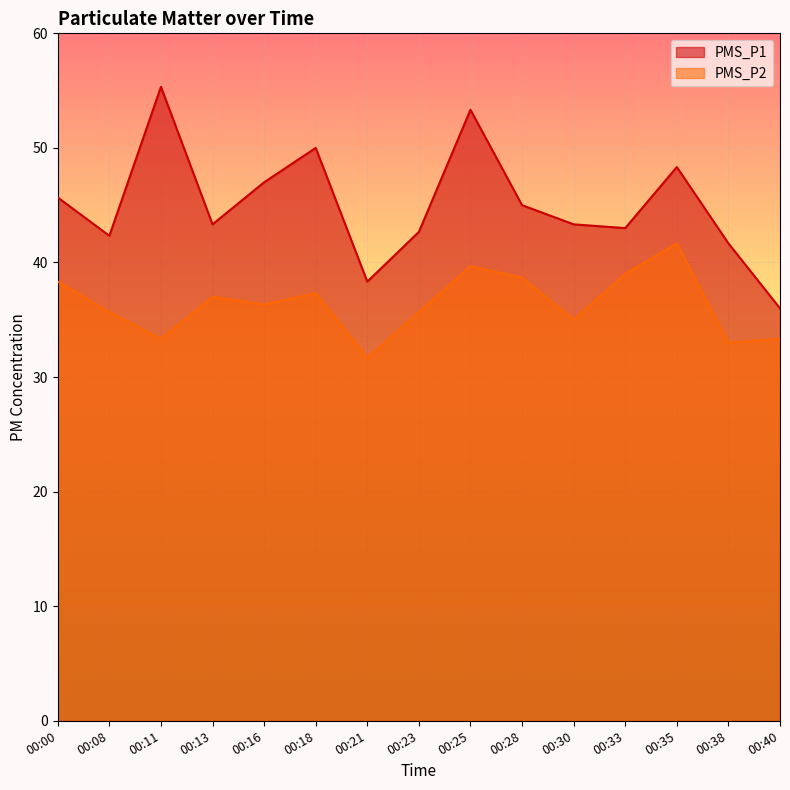

Rank the series by their average value, from highest to lowest.

PMS_P1, PMS_P2